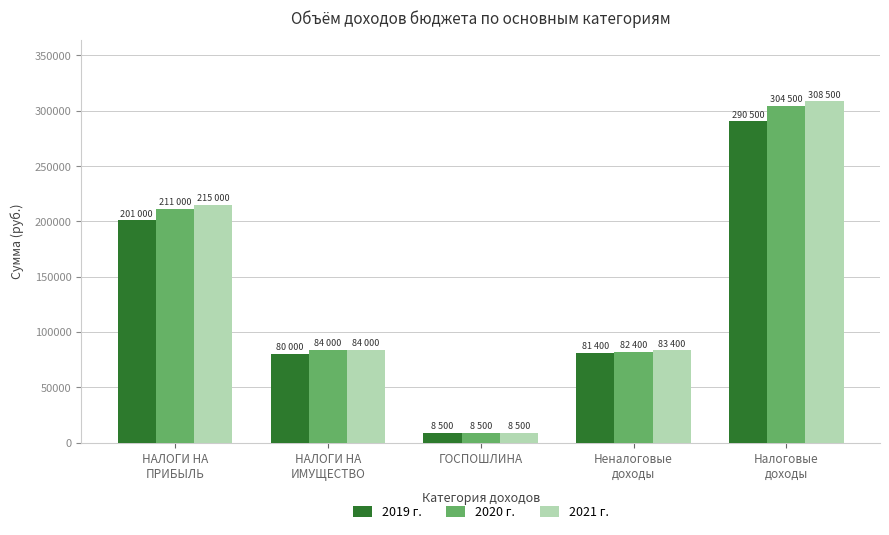

How many series are shown in this chart?

3